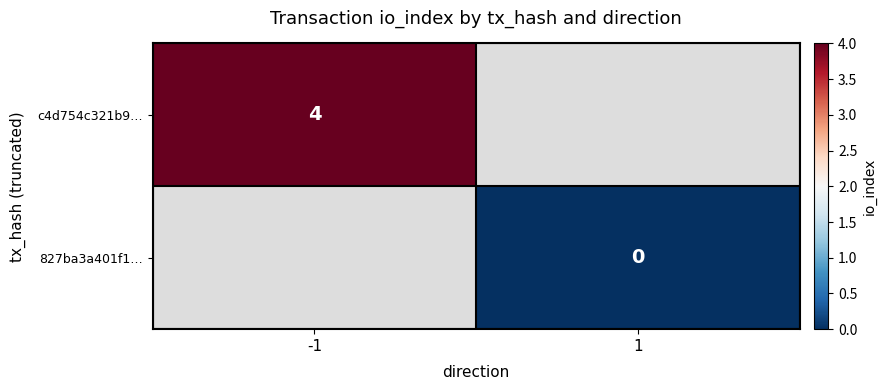

At which category does the chart reach its peak across all series?

-1